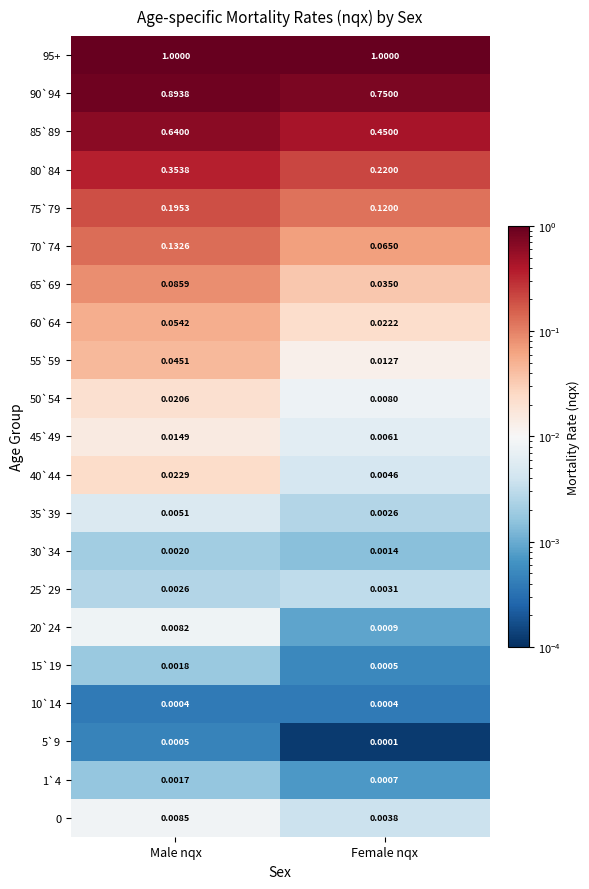

Is the value of 5`9 at Male nqx greater than the value of 55`59 at Male nqx?

No